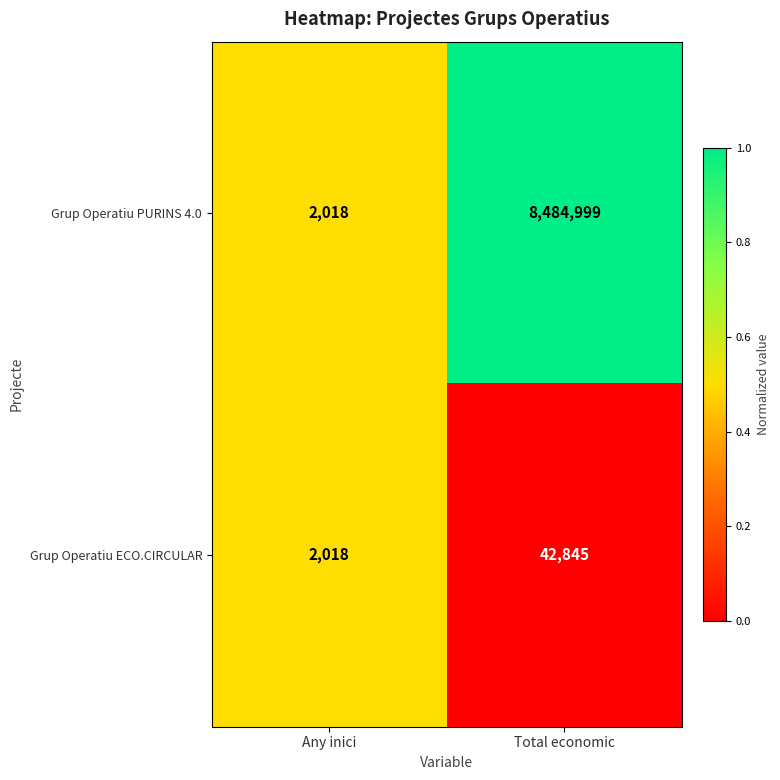

At which category is the sum across all series the highest?

Total economic